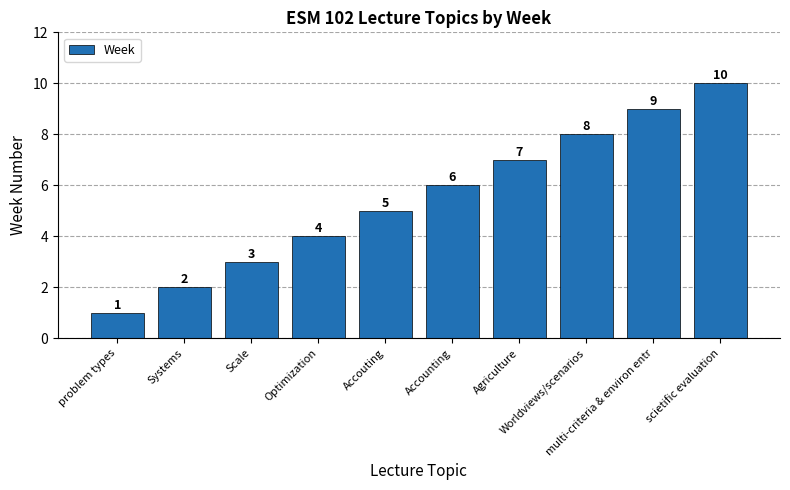

What value does the data have at Agriculture?

7